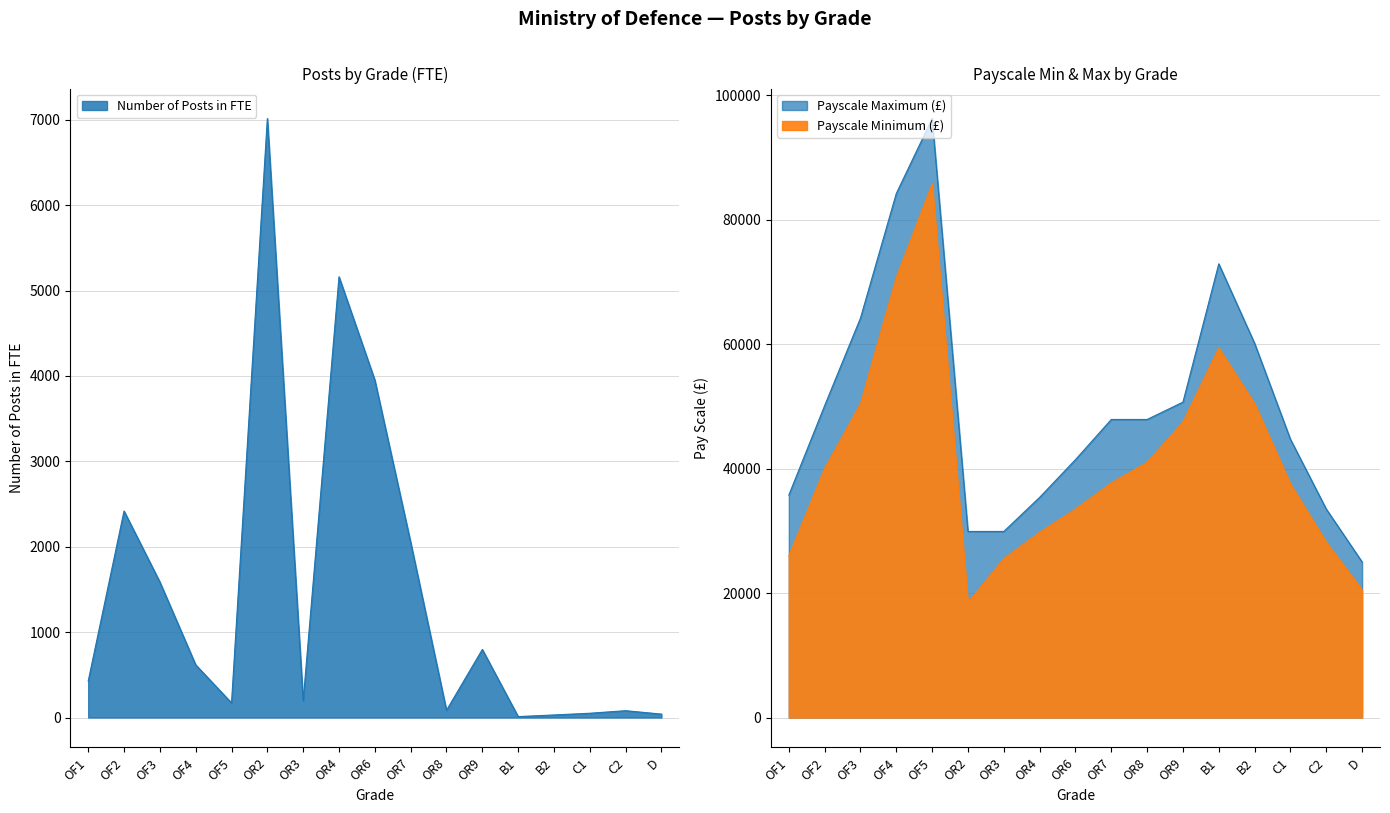

True or false: Payscale Maximum and Number of Posts in FTE intersect in this chart.

False